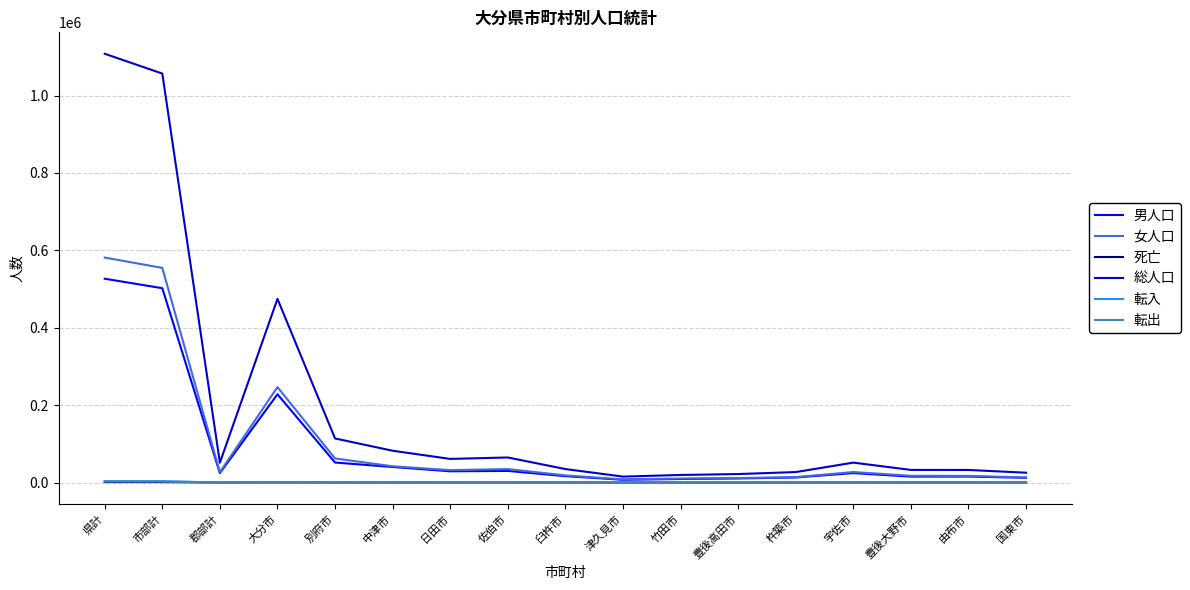

The value of 総人口 at 佐伯市 is 105937. True or false?

False